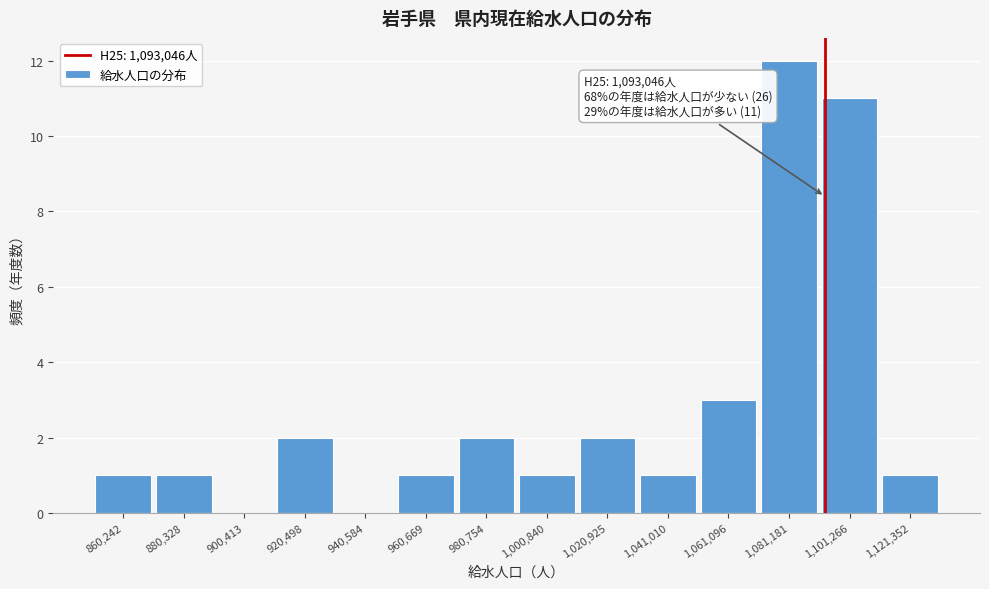

Over which range of the x-axis is the bar tallest?

1070000 to 1090000